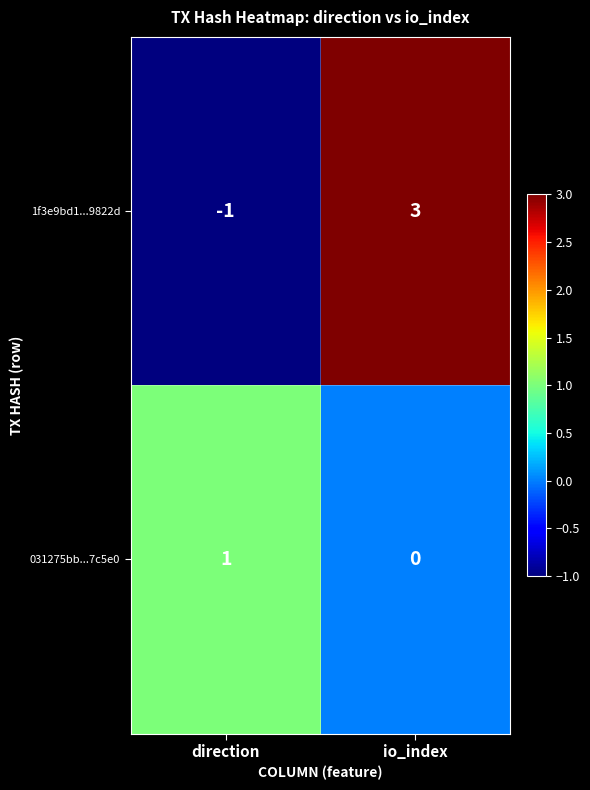

What is the maximum value shown in the chart?

3